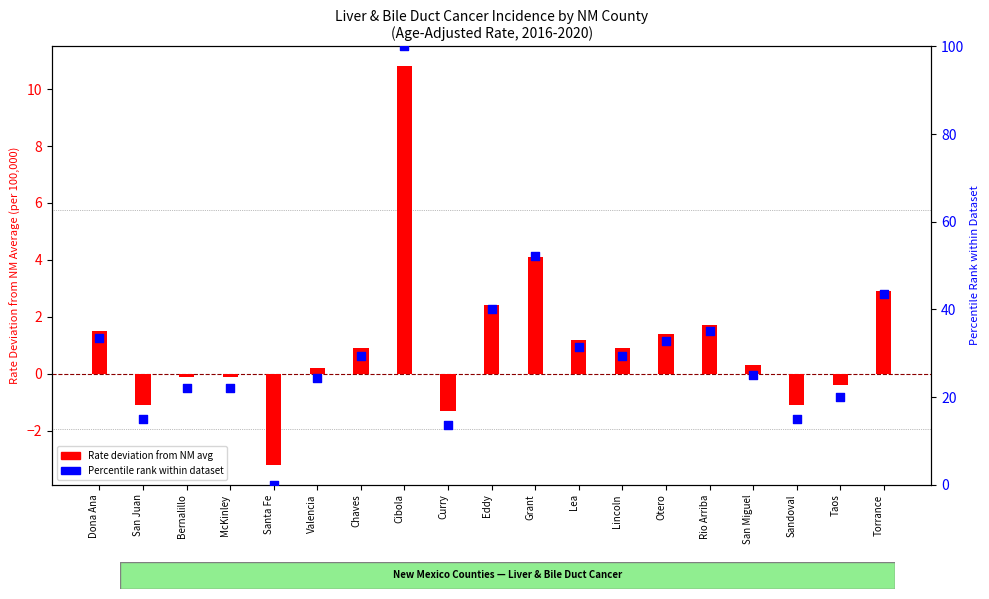

Which series has the largest total across all categories?

Percentile rank within dataset